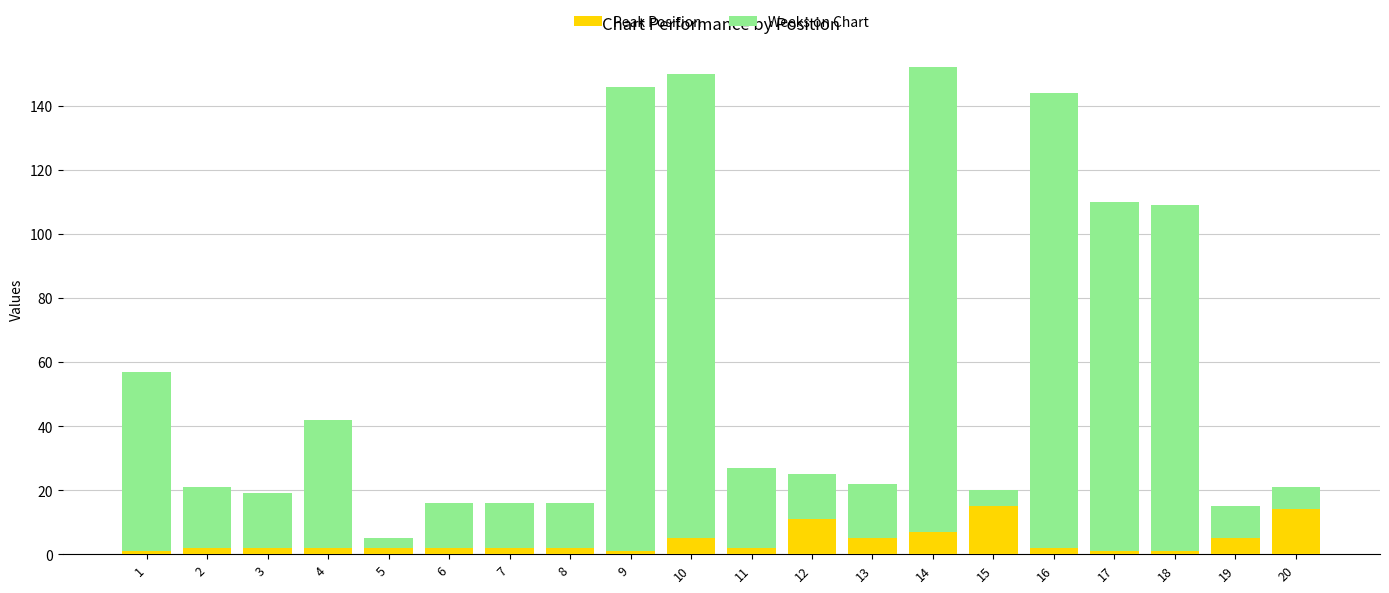

What is the sum of all Peak Position values?

84